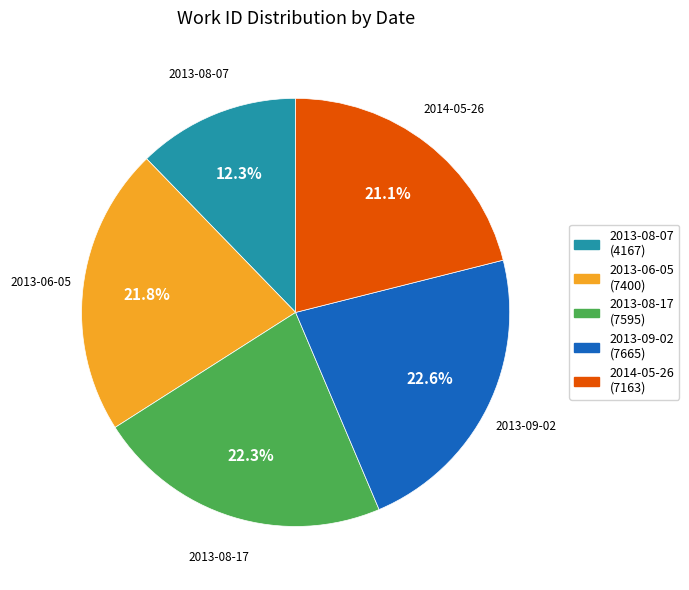

Between 2014-05-26 and 2013-08-07, which is larger?

2014-05-26